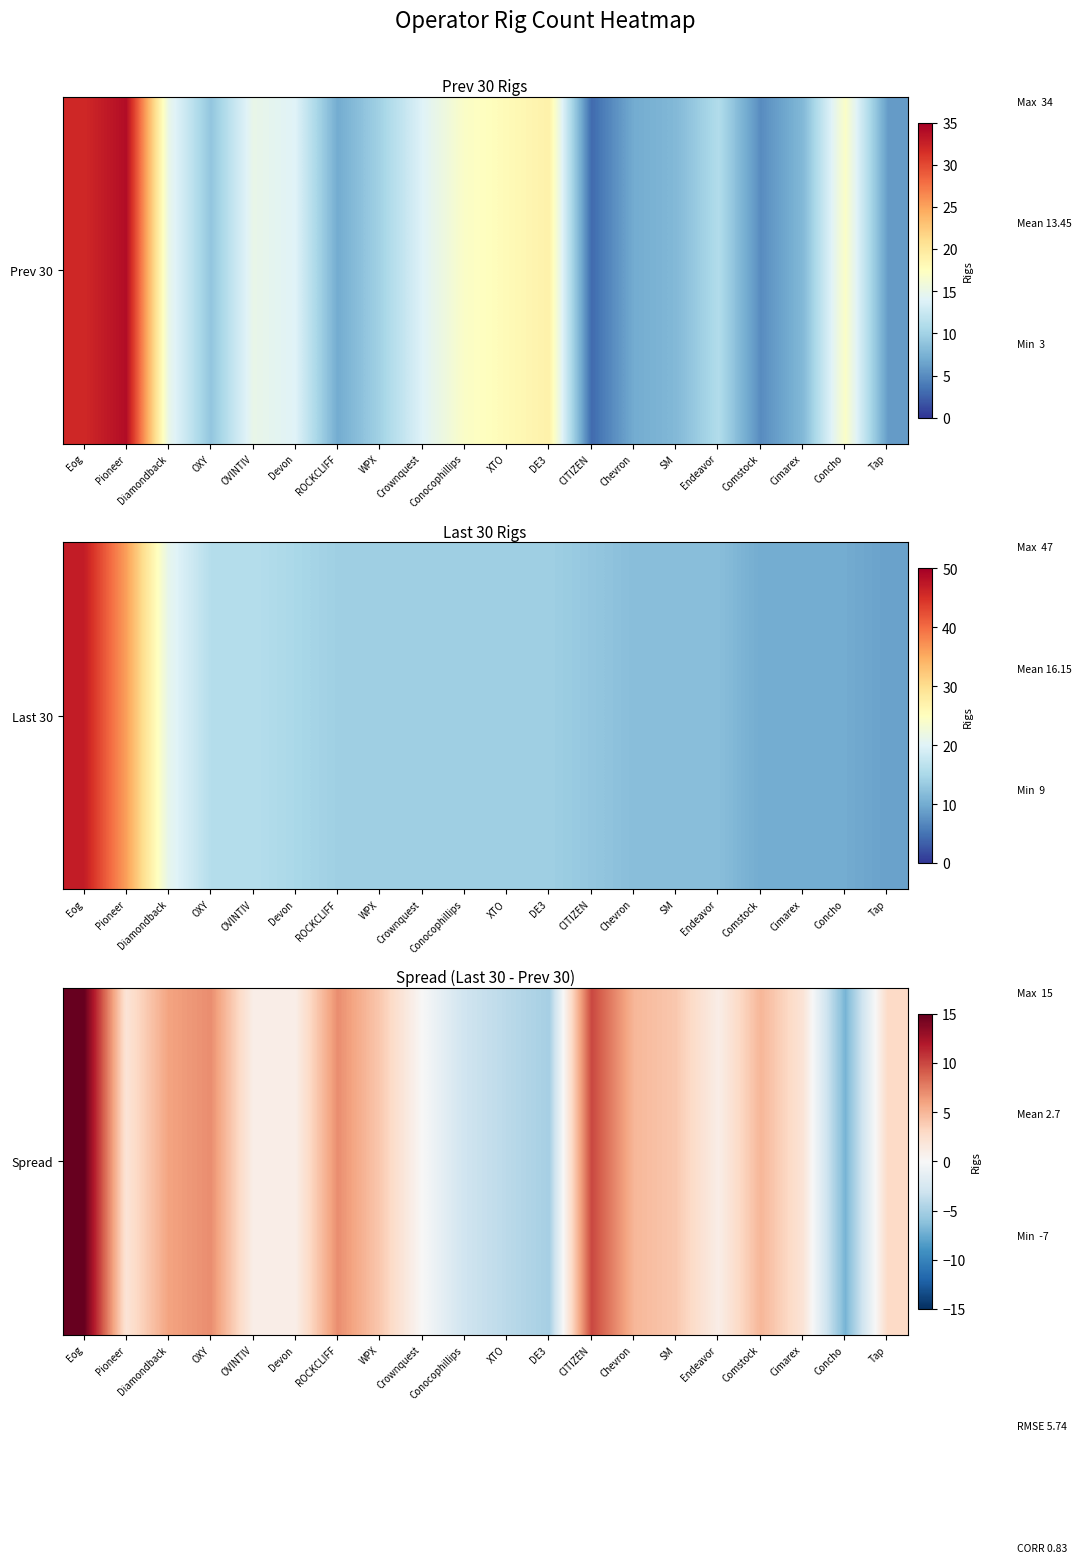

Approximately how many times larger is the value at CITIZEN compared to ROCKCLIFF?

1.4